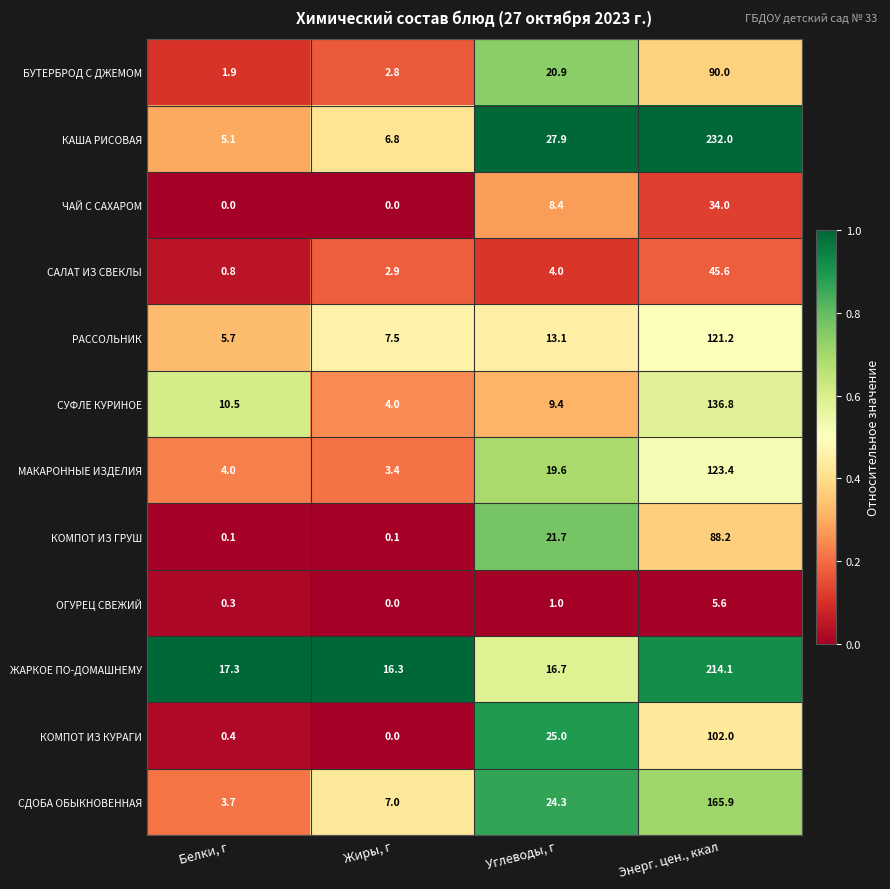

At how many categories does at least one series exceed 0?

4